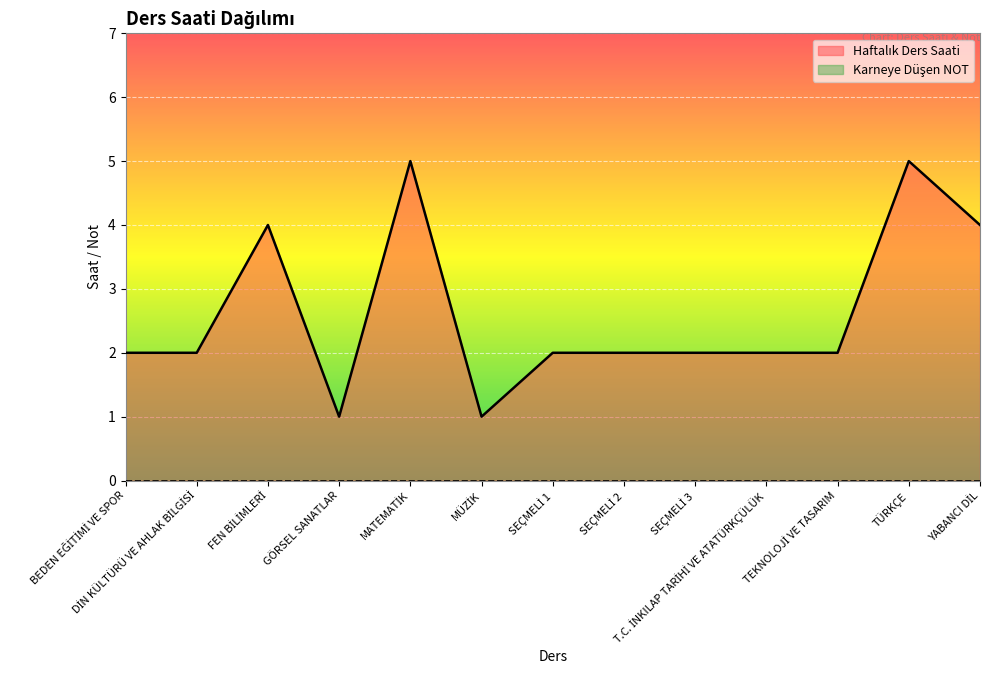

At which category does the data reach its first local peak?

FEN BİLİMLERİ